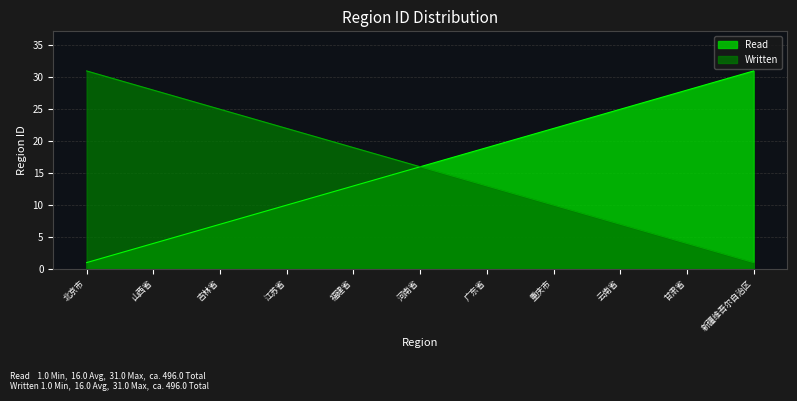

The Read series shows 5 at 内蒙古自治区. True or false?

True